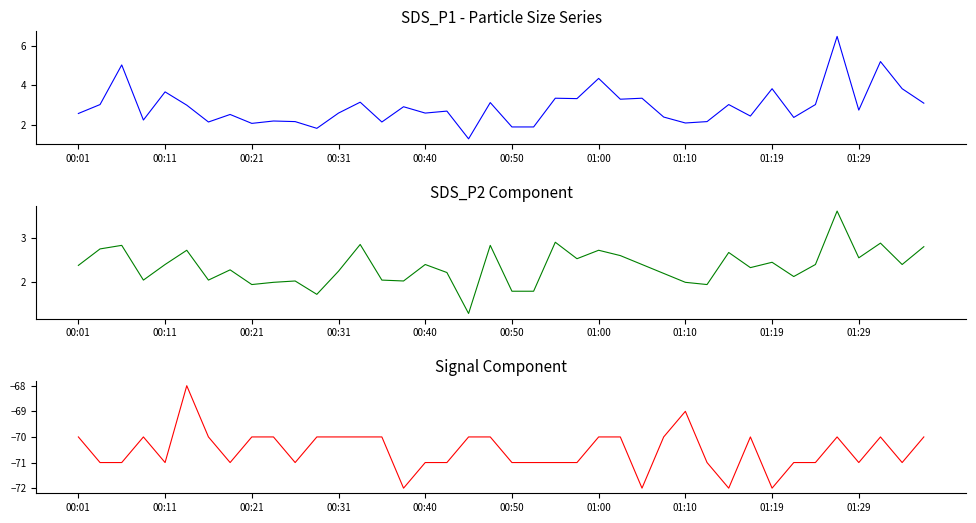

What is the approximate value of SDS_P2 at 18?

1.3